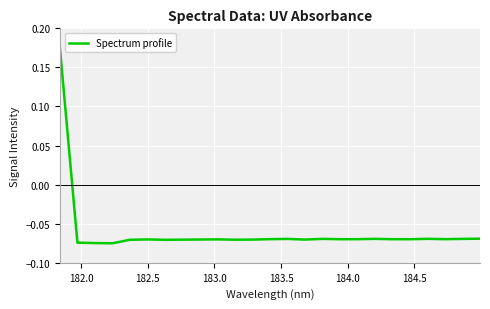

True or false: the data has more than 1 interior local peaks.

True